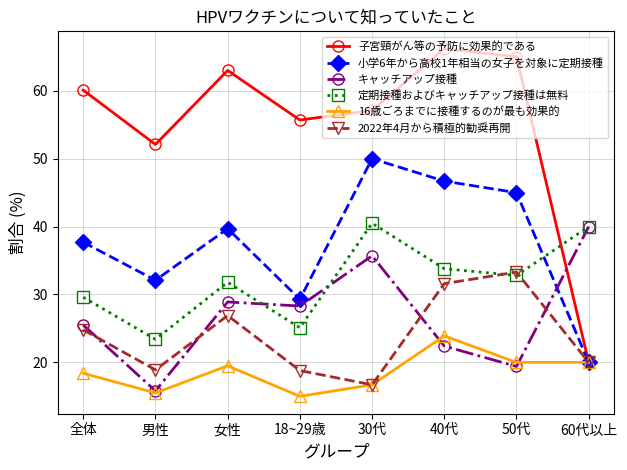

Where is the first local minimum for 子宮頸がん等の予防に効果的である?

男性